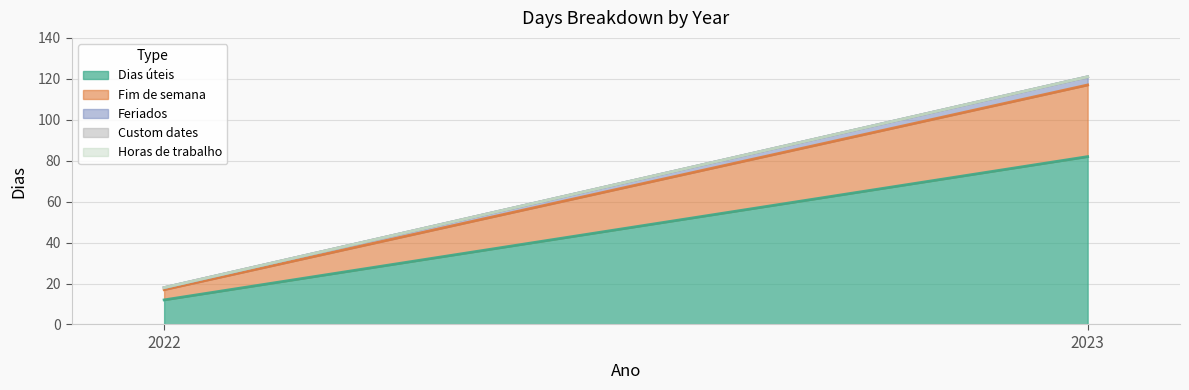

True or false: Custom dates has a value of 0 at 2023.

True